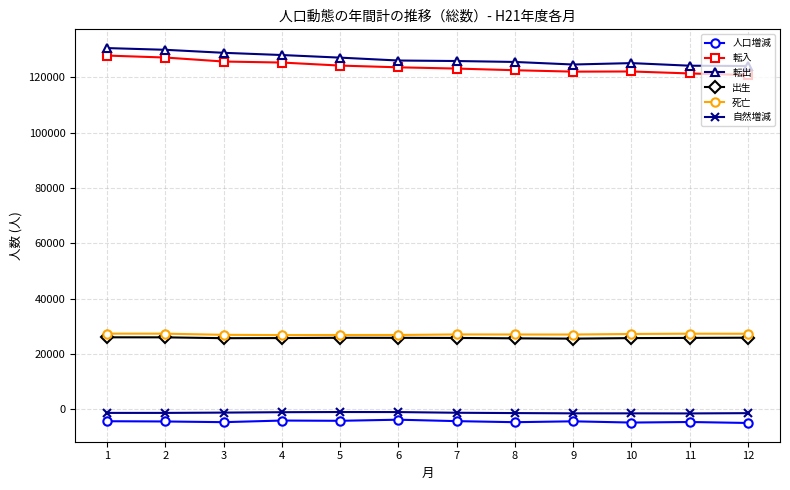

What are all the series names shown in the legend?

人口増減, 転入, 転出, 出生, 死亡, 自然増減